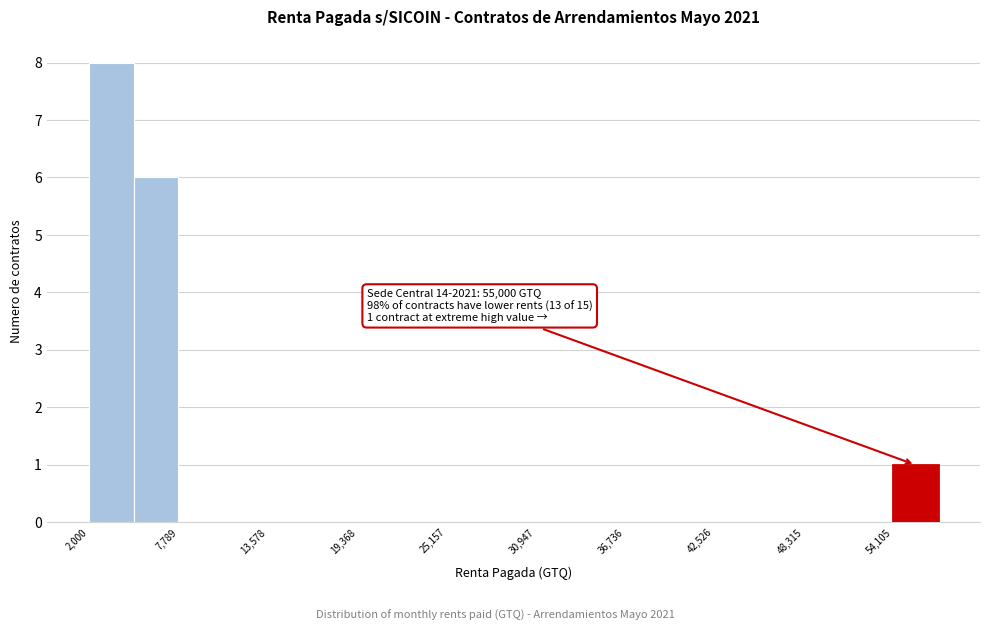

Read against the x-axis, roughly where is the centre of the tallest bar?

3000